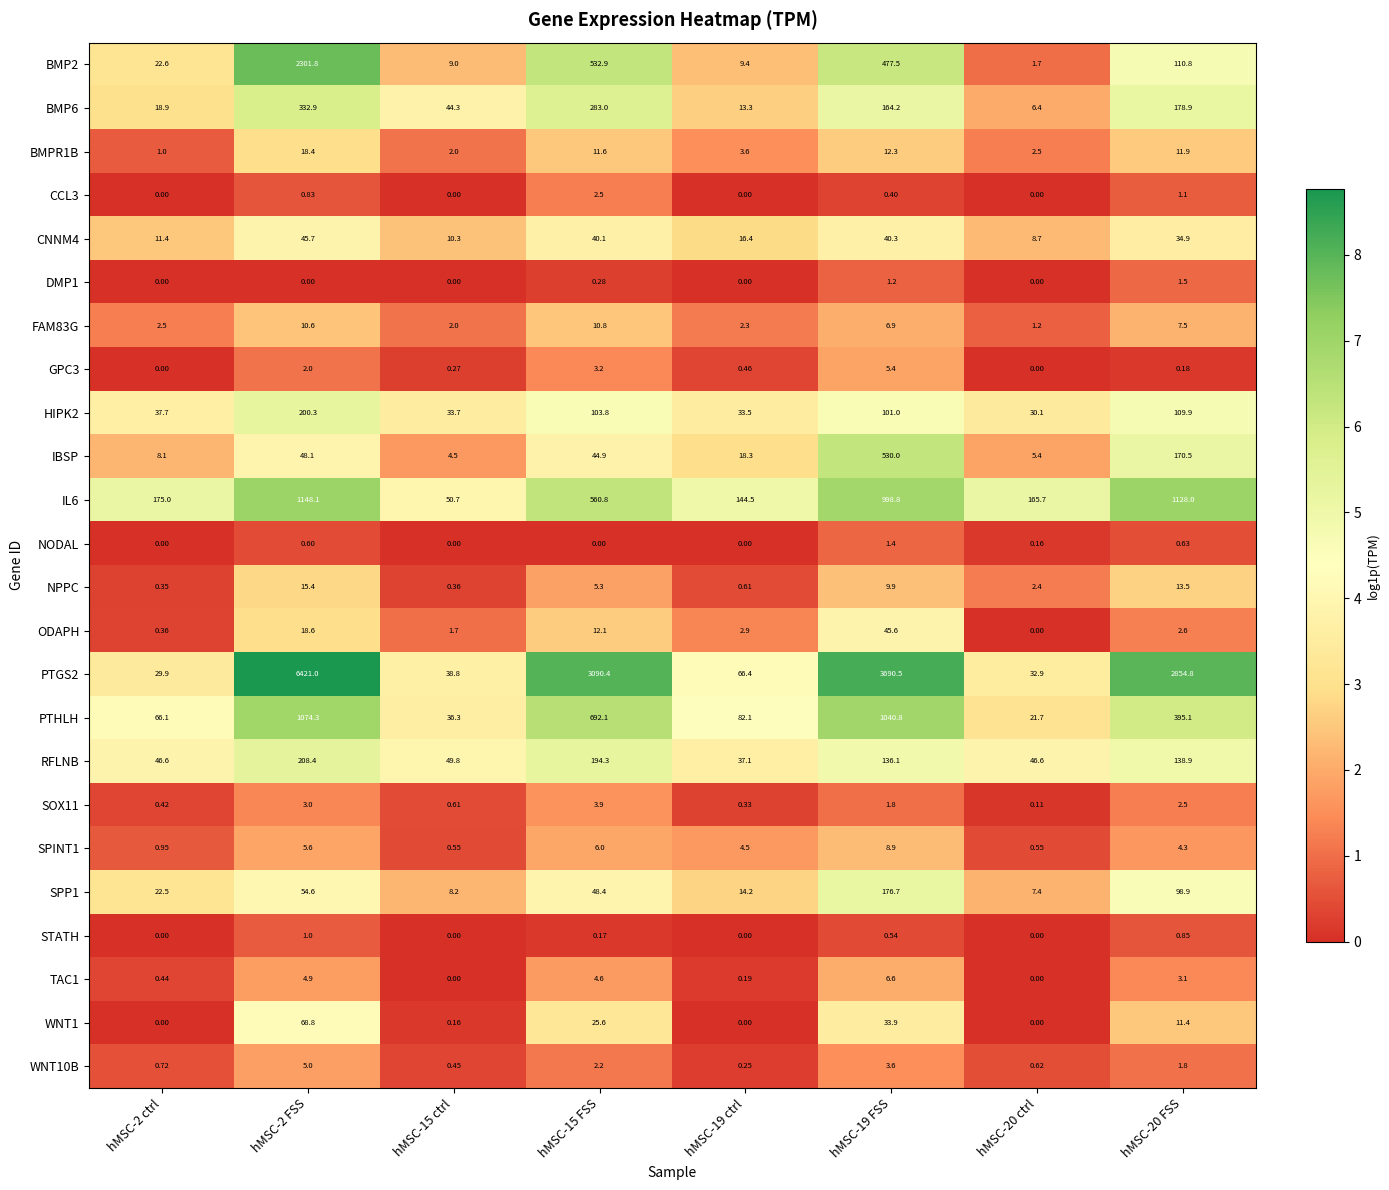

Rank the series by their maximum value, from lowest to highest.

STATH, NODAL, DMP1, CCL3, SOX11, WNT10B, GPC3, TAC1, SPINT1, FAM83G, NPPC, BMPR1B, ODAPH, CNNM4, WNT1, SPP1, HIPK2, RFLNB, BMP6, IBSP, PTHLH, IL6, BMP2, PTGS2